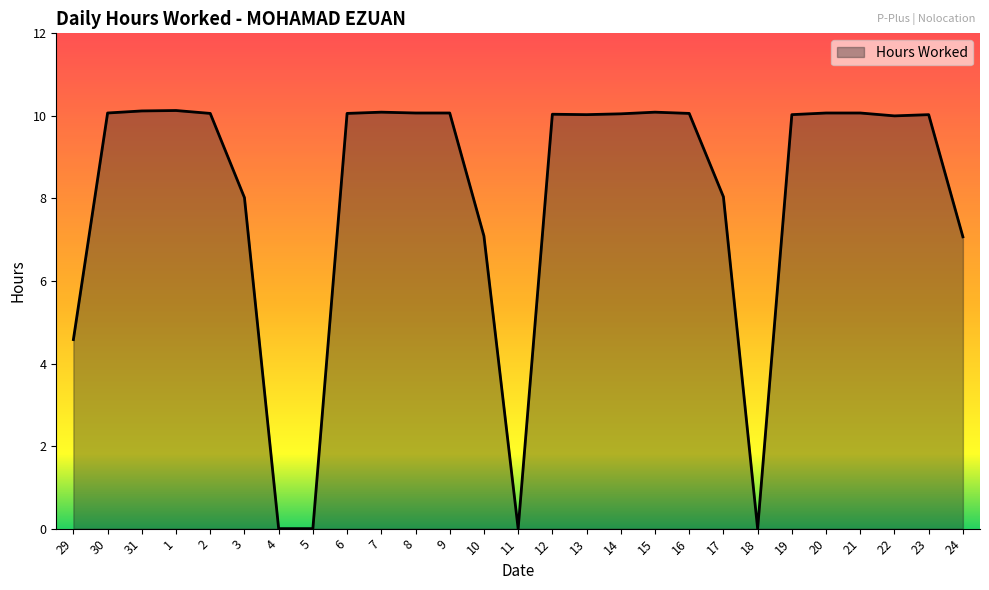

What is the sum of all values?

215.9